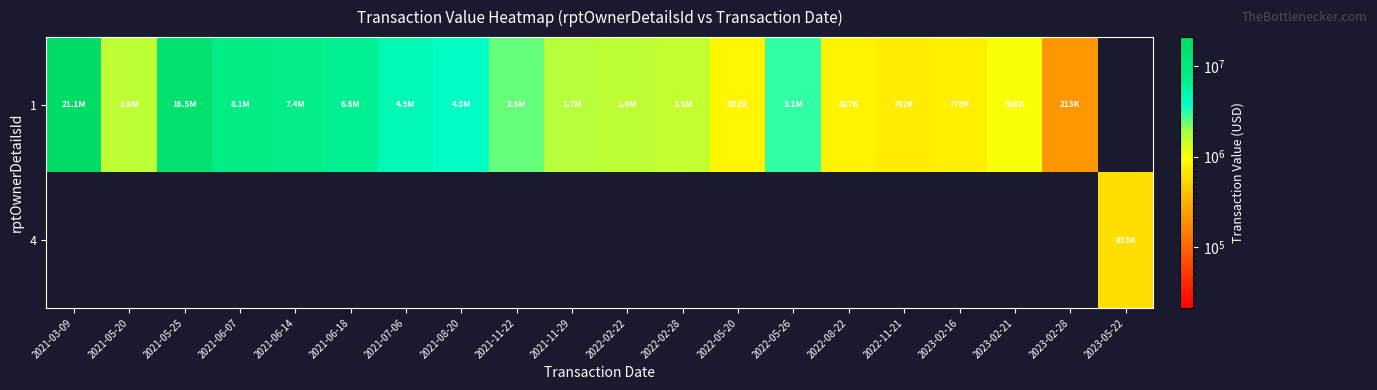

Which label corresponds to the largest value in the chart?

2021-03-09